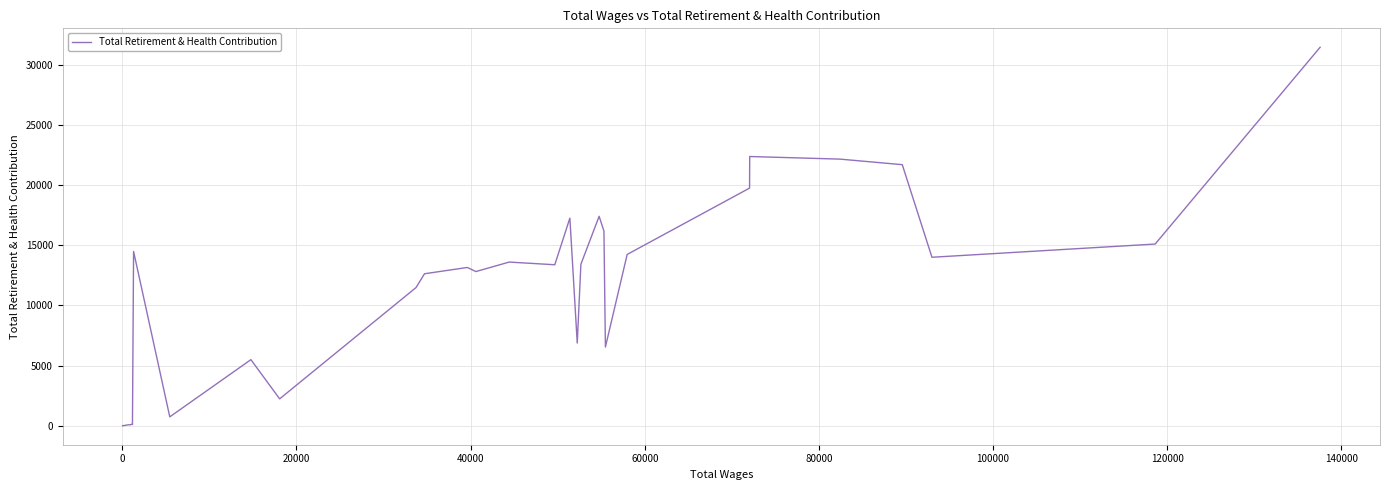

What is the difference between the maximum and minimum values?

31434